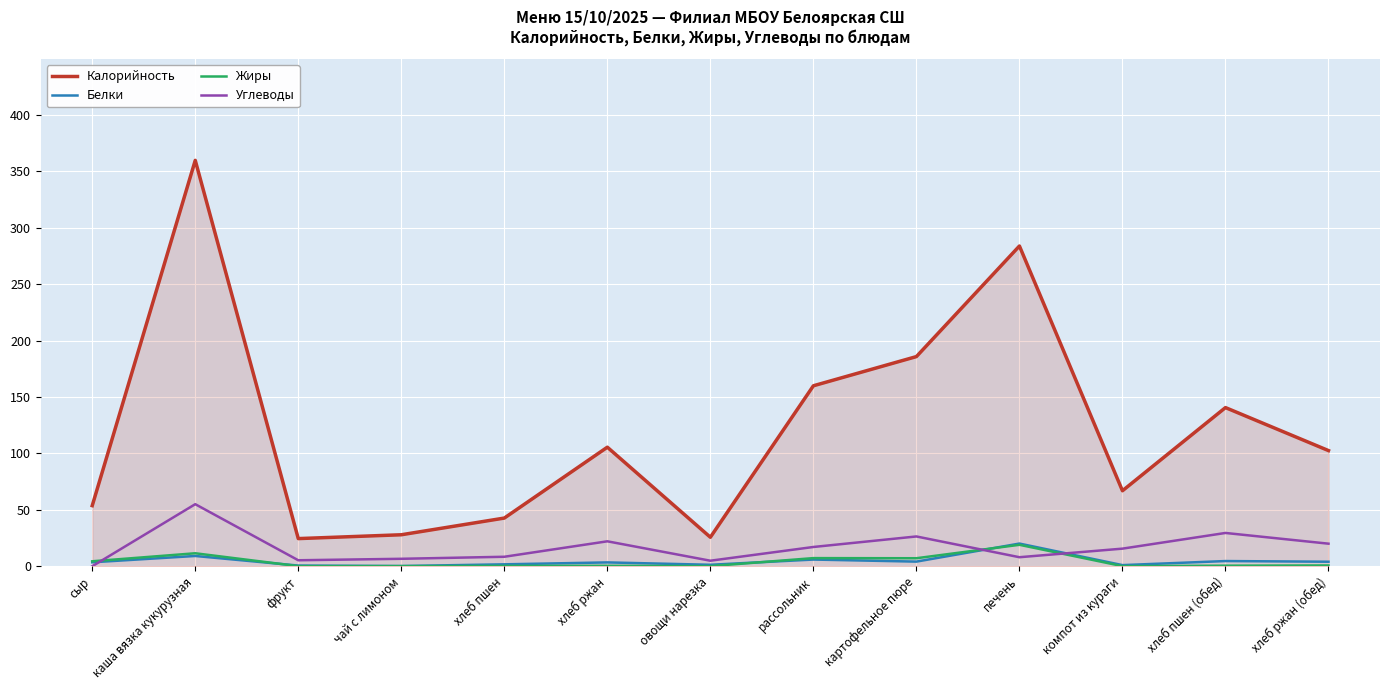

What is the difference between the Калорийность values at картофельное пюре and рассольник?

25.9